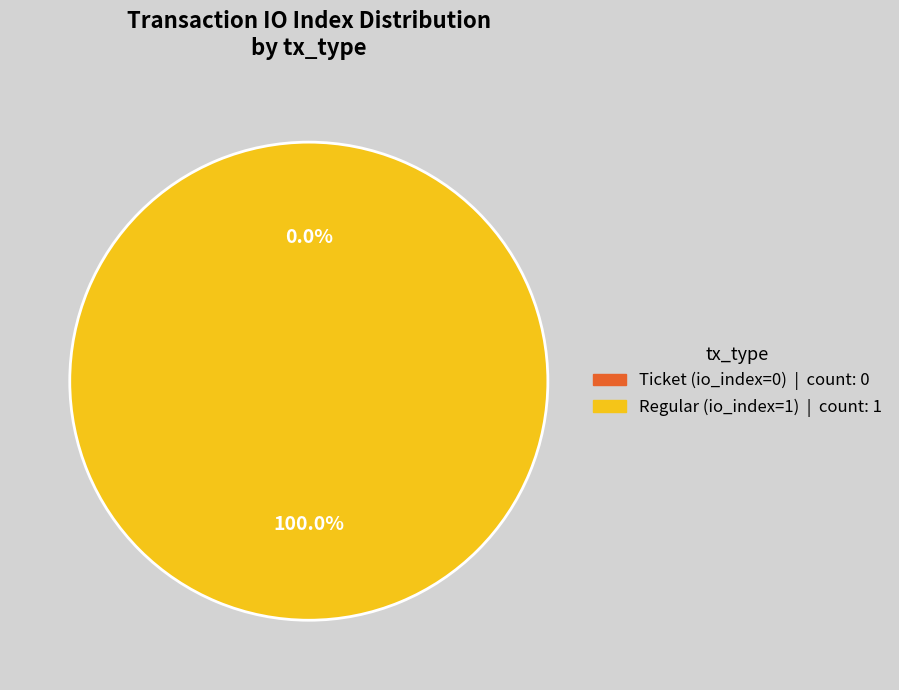

Which category has the biggest portion of the pie?

Regular (io_index=1)